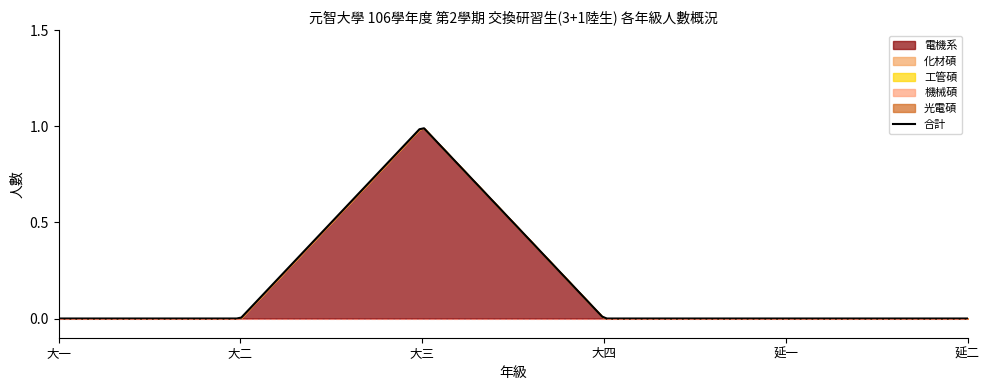

What is the label of the 6th point from the right?

大一